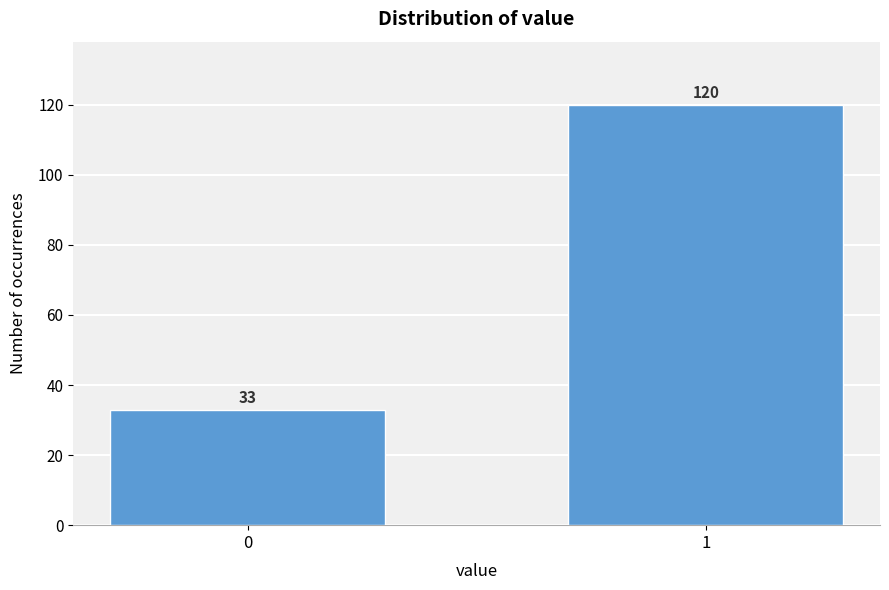

Reading right to left, extract all data points from this chart.

1=120	0=33